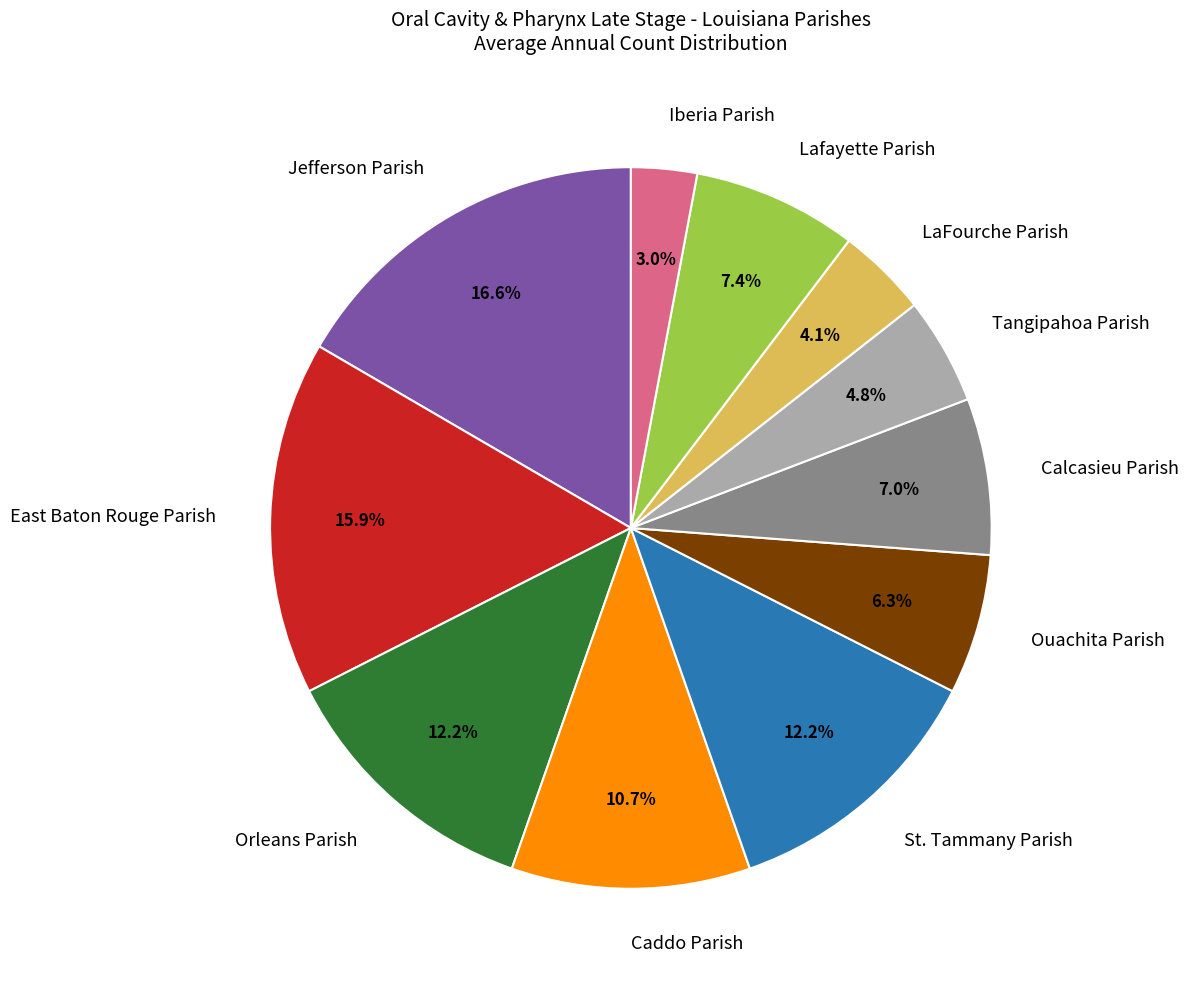

Which slice is the smallest?

Iberia Parish